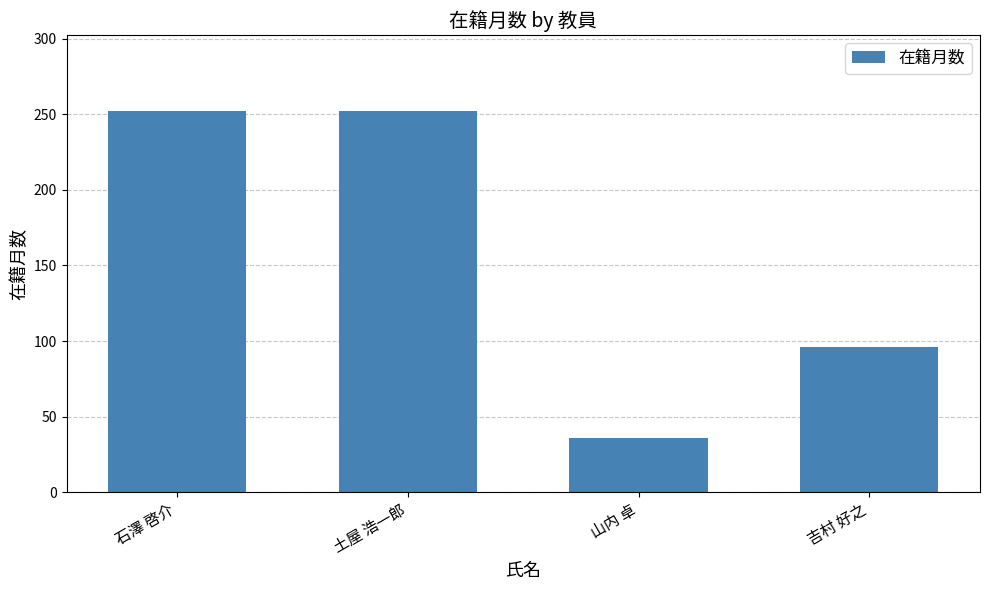

What is the sum of the values at 山内 卓 and 吉村 好之?

132